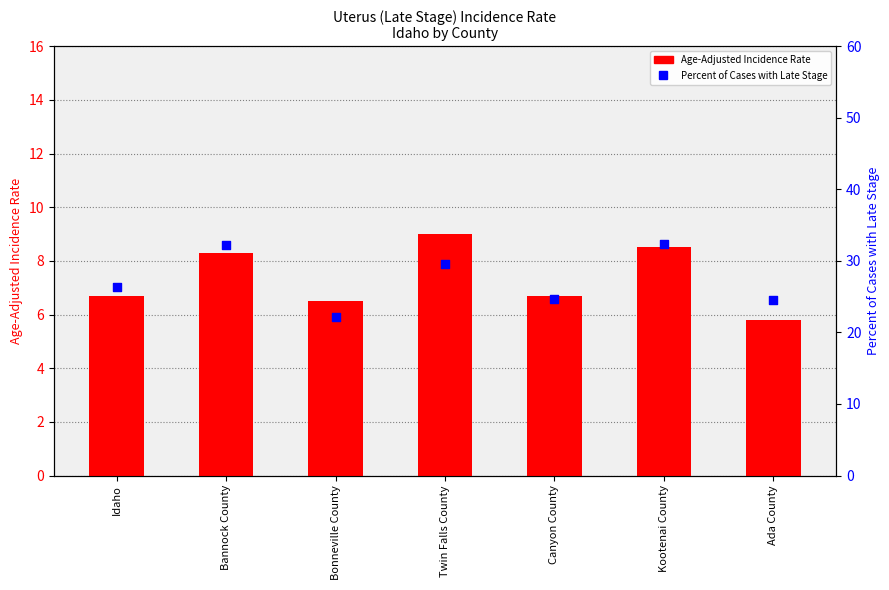

Which series has the largest Y range (max minus min)?

Percent of Cases with Late Stage